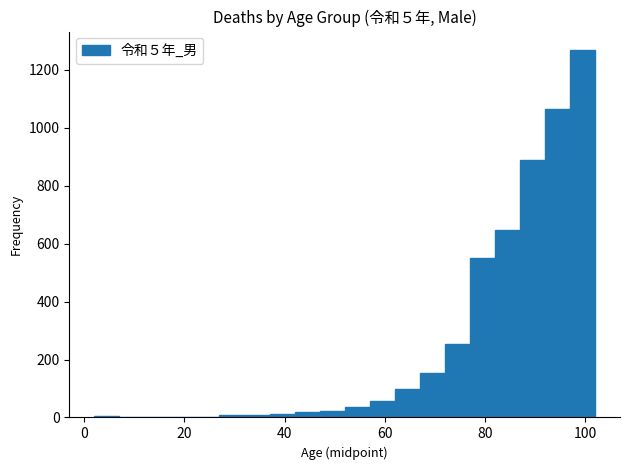

Around what value on the x-axis is the tallest bar? Give the approximate position of its centre, as read against the axis.

100